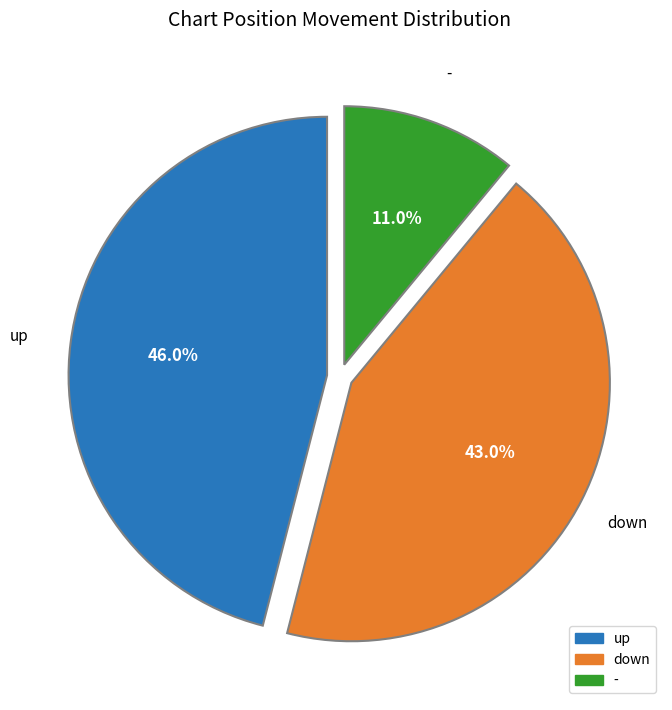

Count the number of slices in the pie.

3